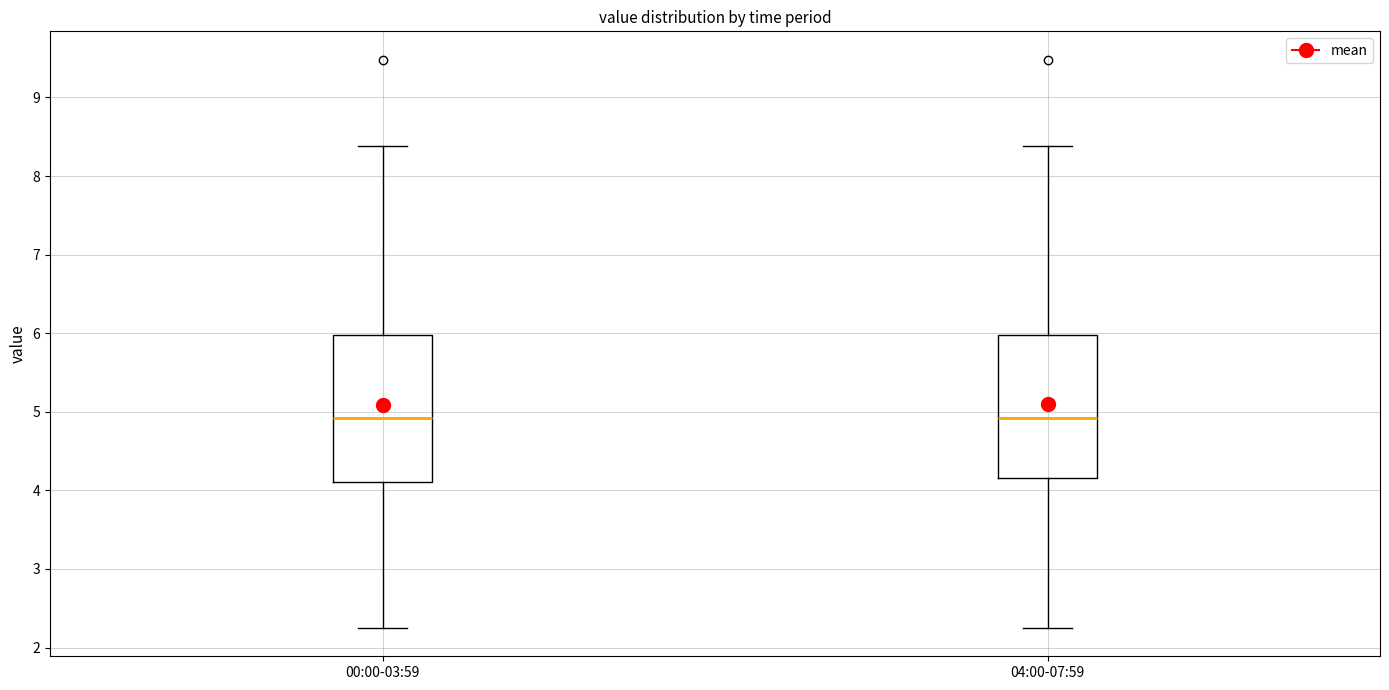

Reading left to right, read every box against the y-axis: the position of its median line, the range the box covers, and the ends of its whiskers. The values are not printed on the chart, so give them approximately, as read against the axis.

00:00-03:59: median 4.9, box 4.1 to 6.0, whiskers 2.3 to 8.4
04:00-07:59: median 4.9, box 4.2 to 6.0, whiskers 2.3 to 8.4